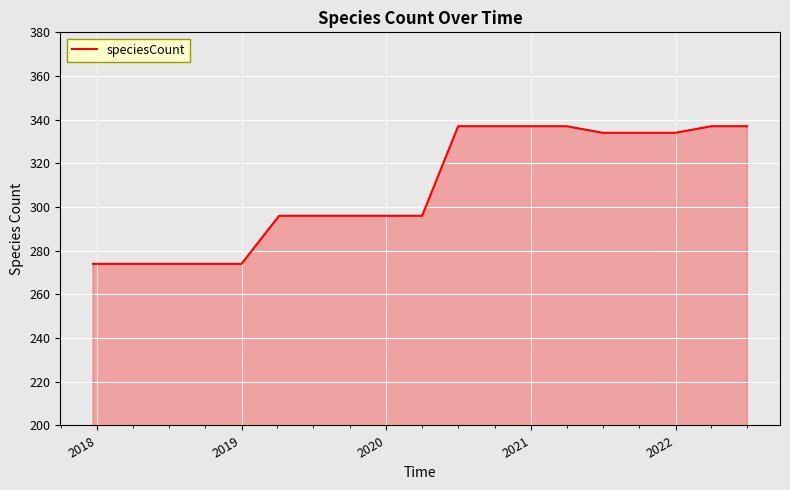

What is the minimum value shown in the chart?

274